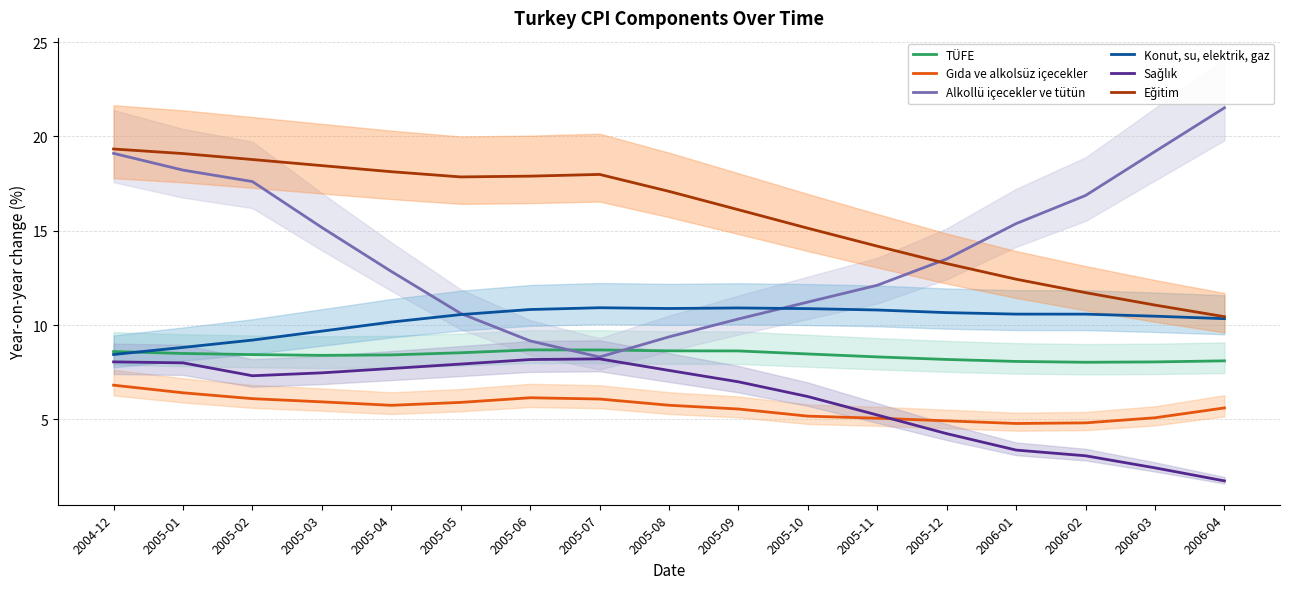

The Gıda ve alkolsüz içecekler series shows 6.8 at 2004-12. True or false?

True